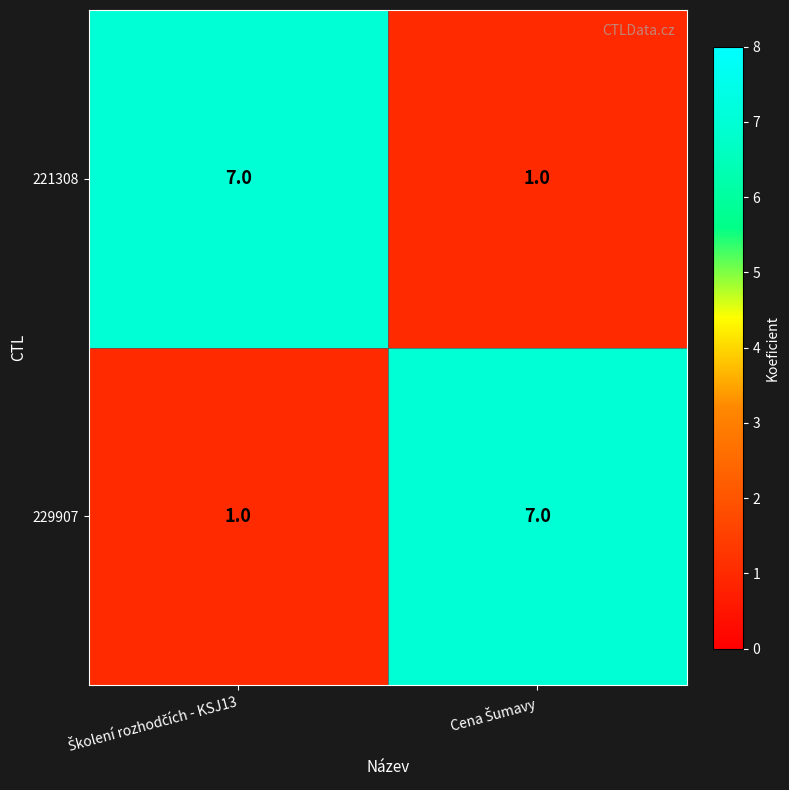

Reading right to left, extract all data points from this chart.

221308: 1	7
229907: 7	1